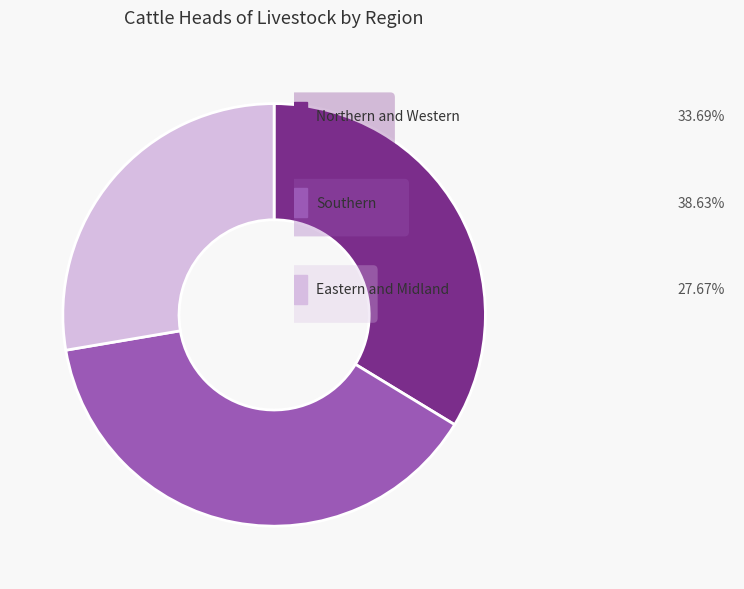

Does any single category account for the majority?

No